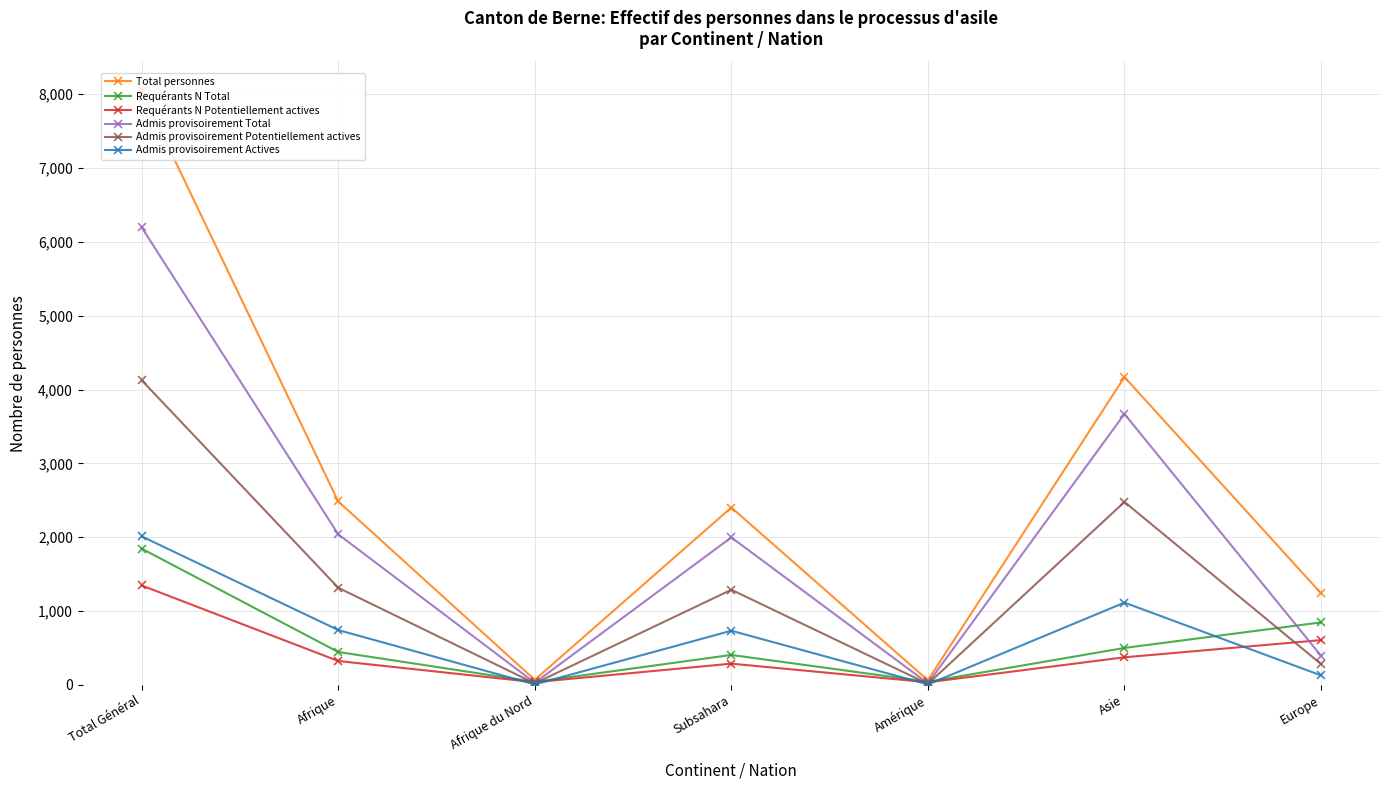

How many data points in Admis provisoirement Actives are less than 733?

3